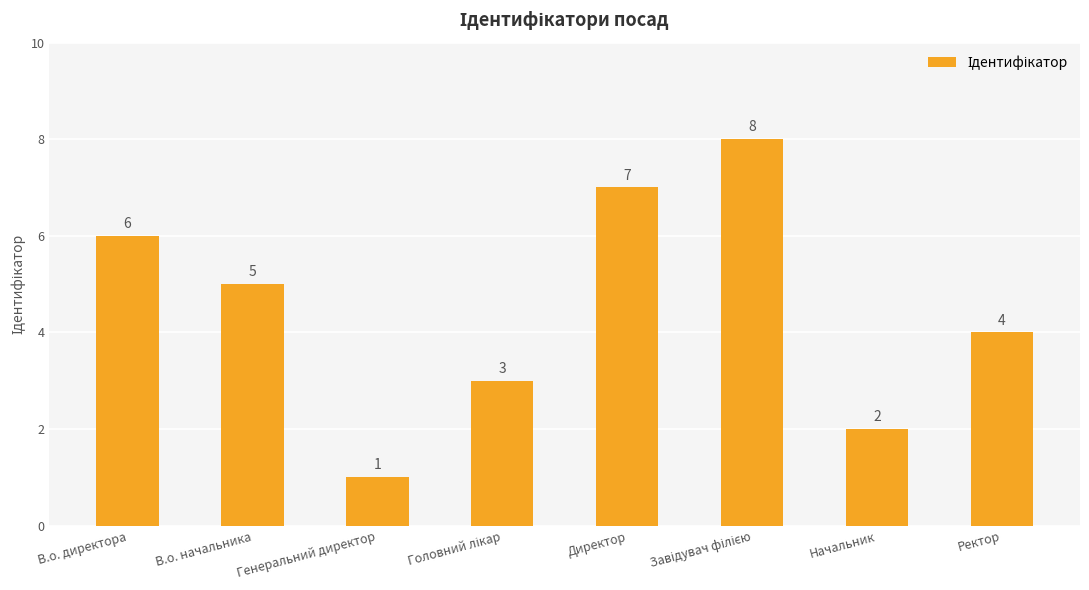

The value at Ректор is 2. True or false?

False